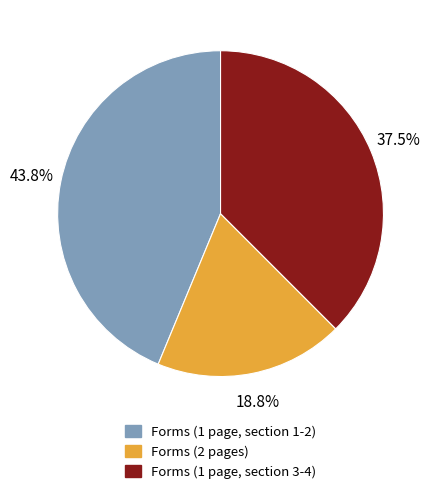

Which category has the smallest portion of the pie?

Forms (2 pages)